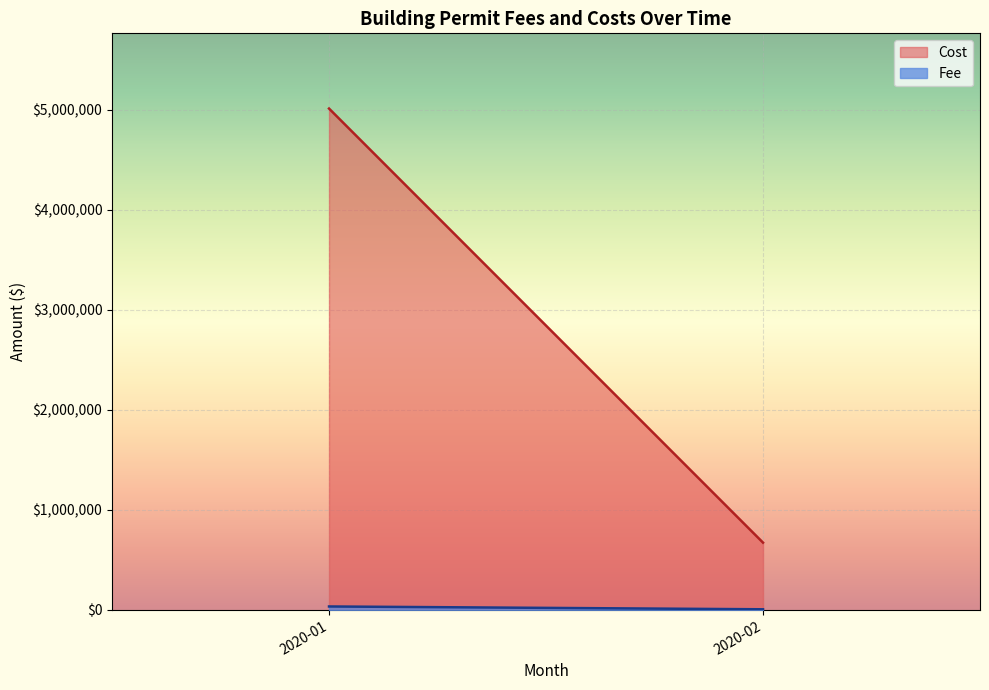

How many values in the Cost series are below 5010933?

1